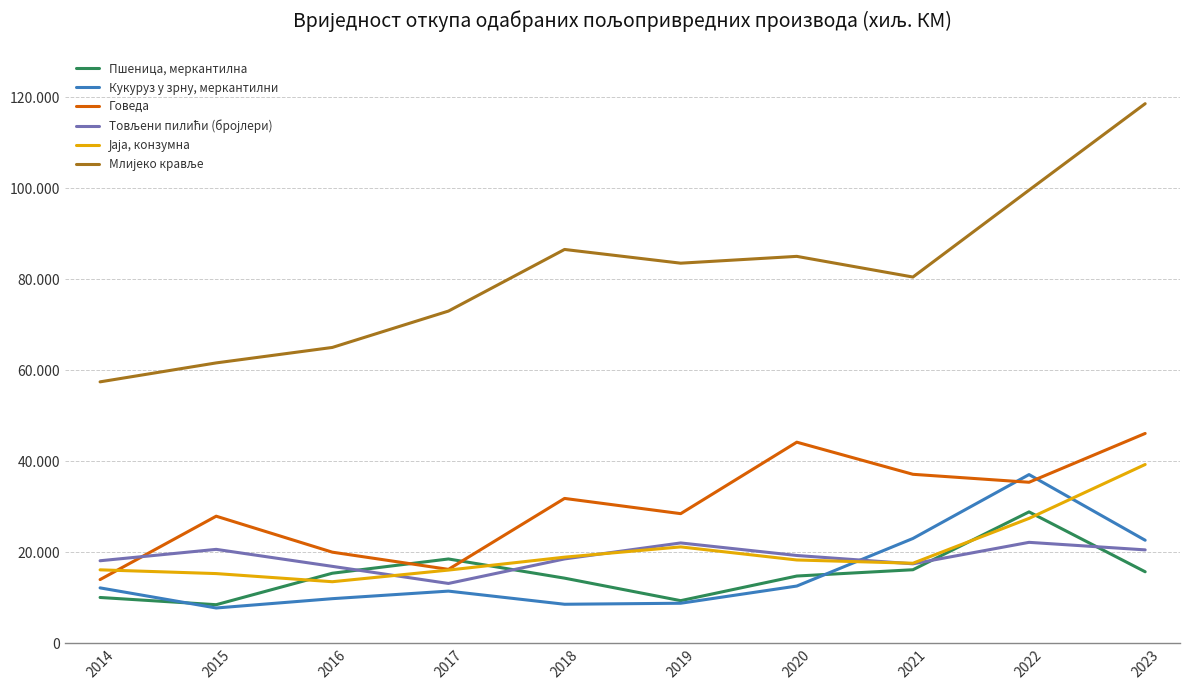

Is the value of Јаја, конзумна at 2018 greater than the value of Говеда at 2023?

No